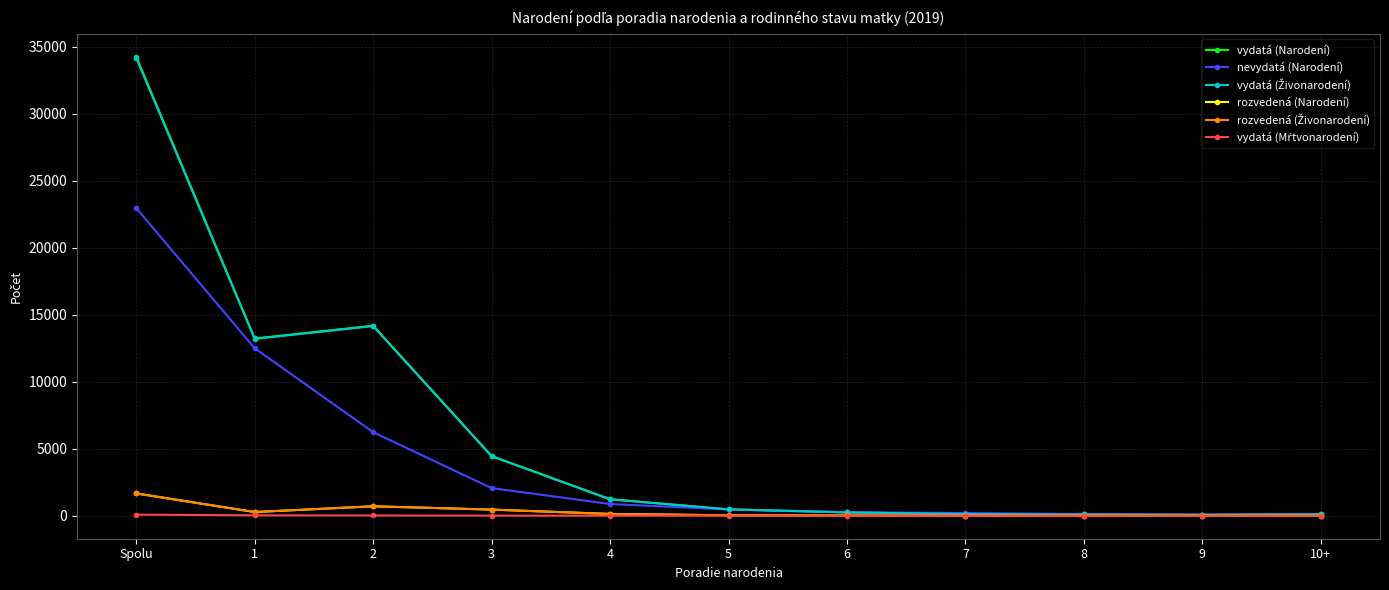

At which category is the sum across all series the highest?

Spolu